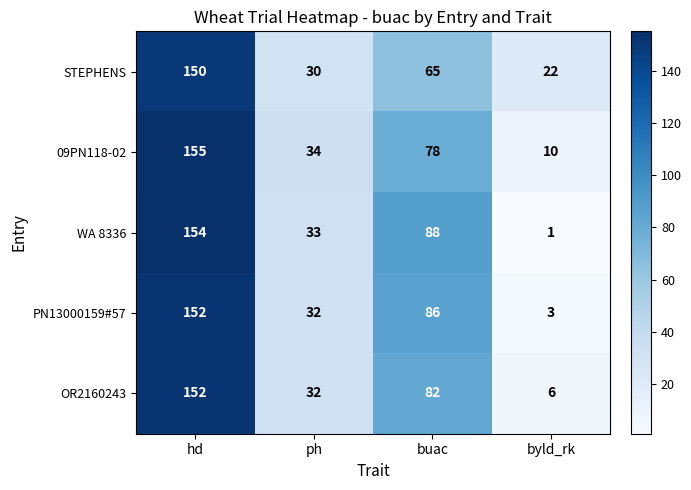

Is it true that WA 8336 equals 53 at ph?

False